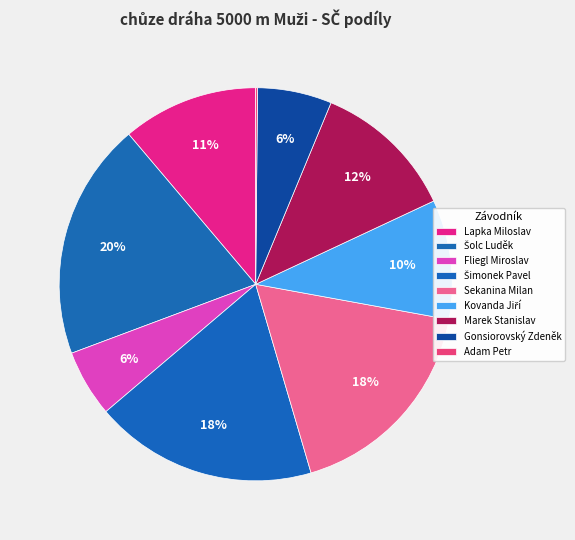

Do Šimonek Pavel and Fliegl Miroslav together represent more than half of the pie?

No